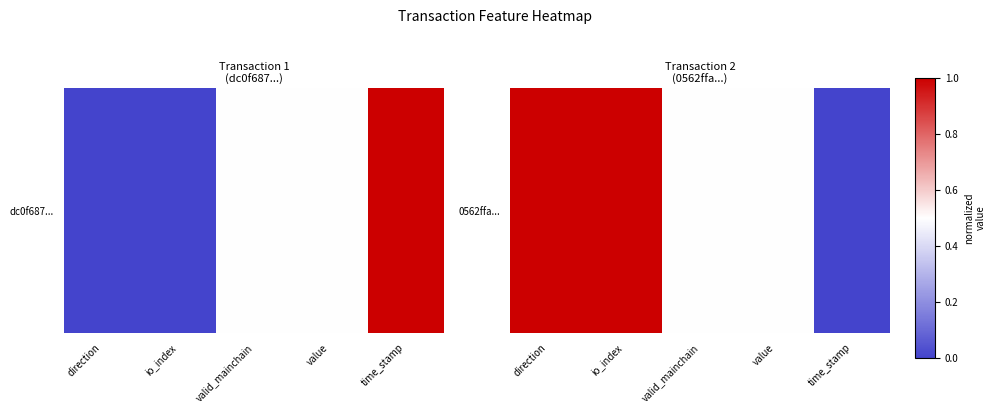

Between direction and valid_mainchain, which is larger?

direction